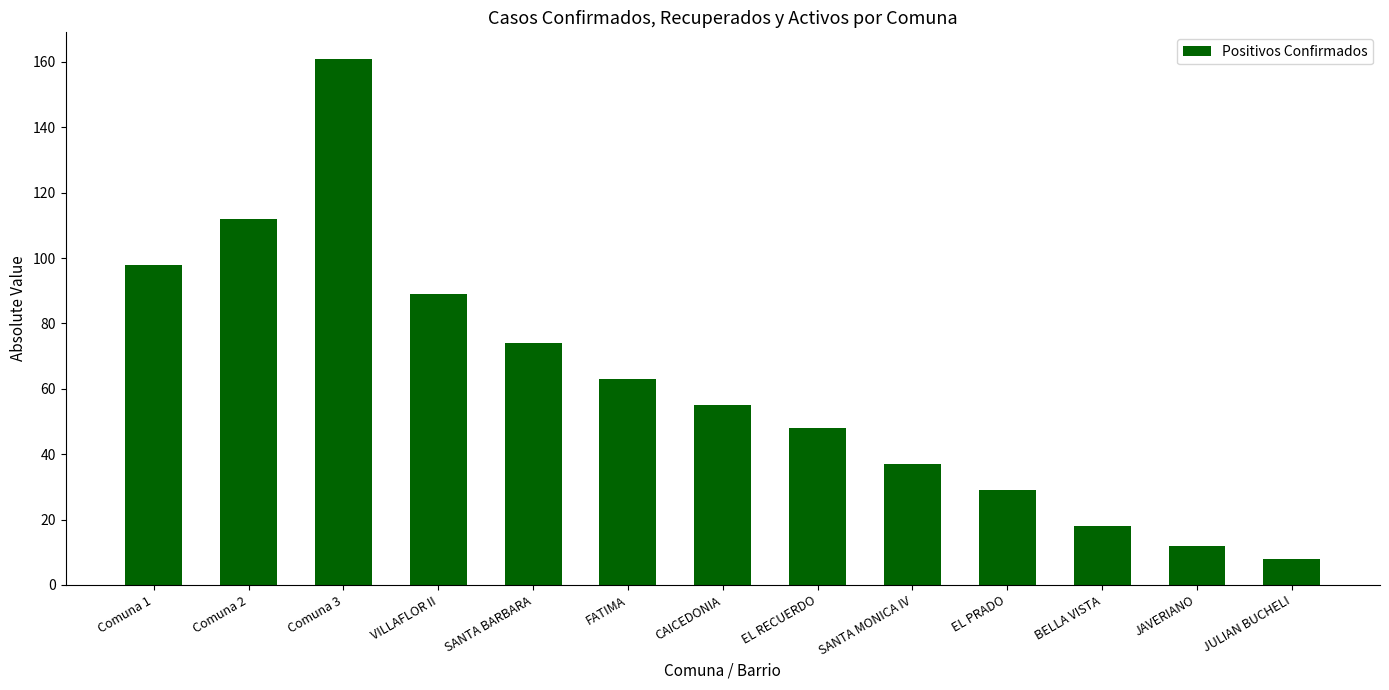

Reading left to right, extract all data points from this chart.

98	112	161	89	74	63	55	48	37	29	18	12	8